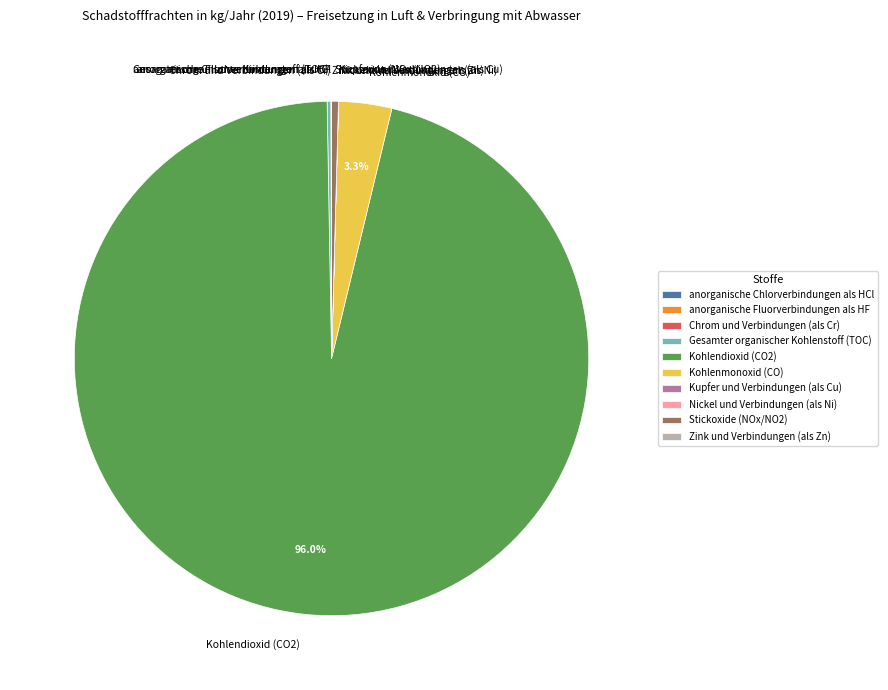

Is there any slice that represents more than half of the pie?

Yes